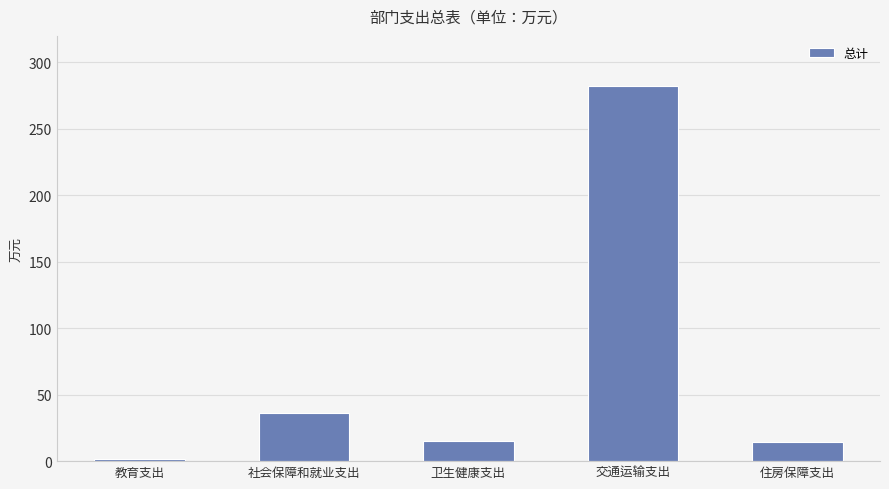

At which category does the chart reach its peak across all series?

交通运输支出